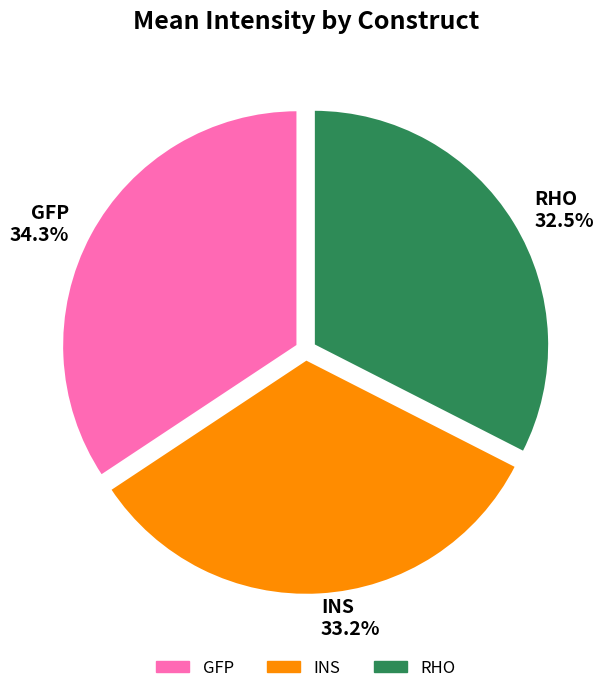

To the nearest percent, what is the difference between the largest and smallest slice percentages?

2%